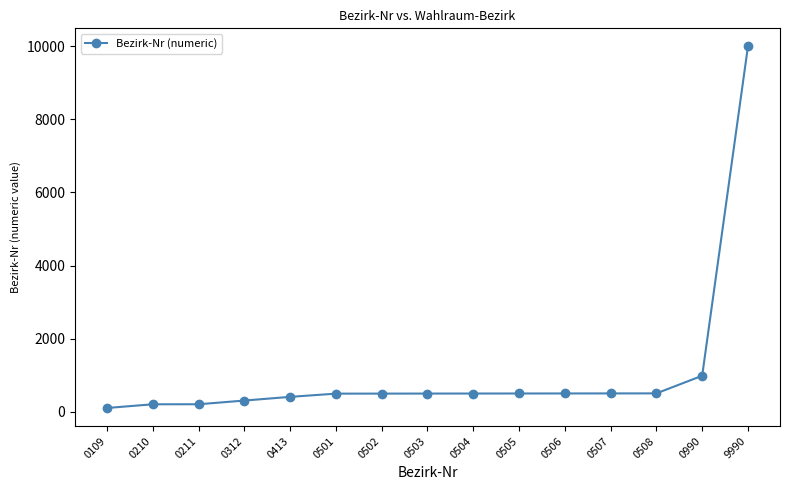

The value at 0504 is 504. True or false?

True